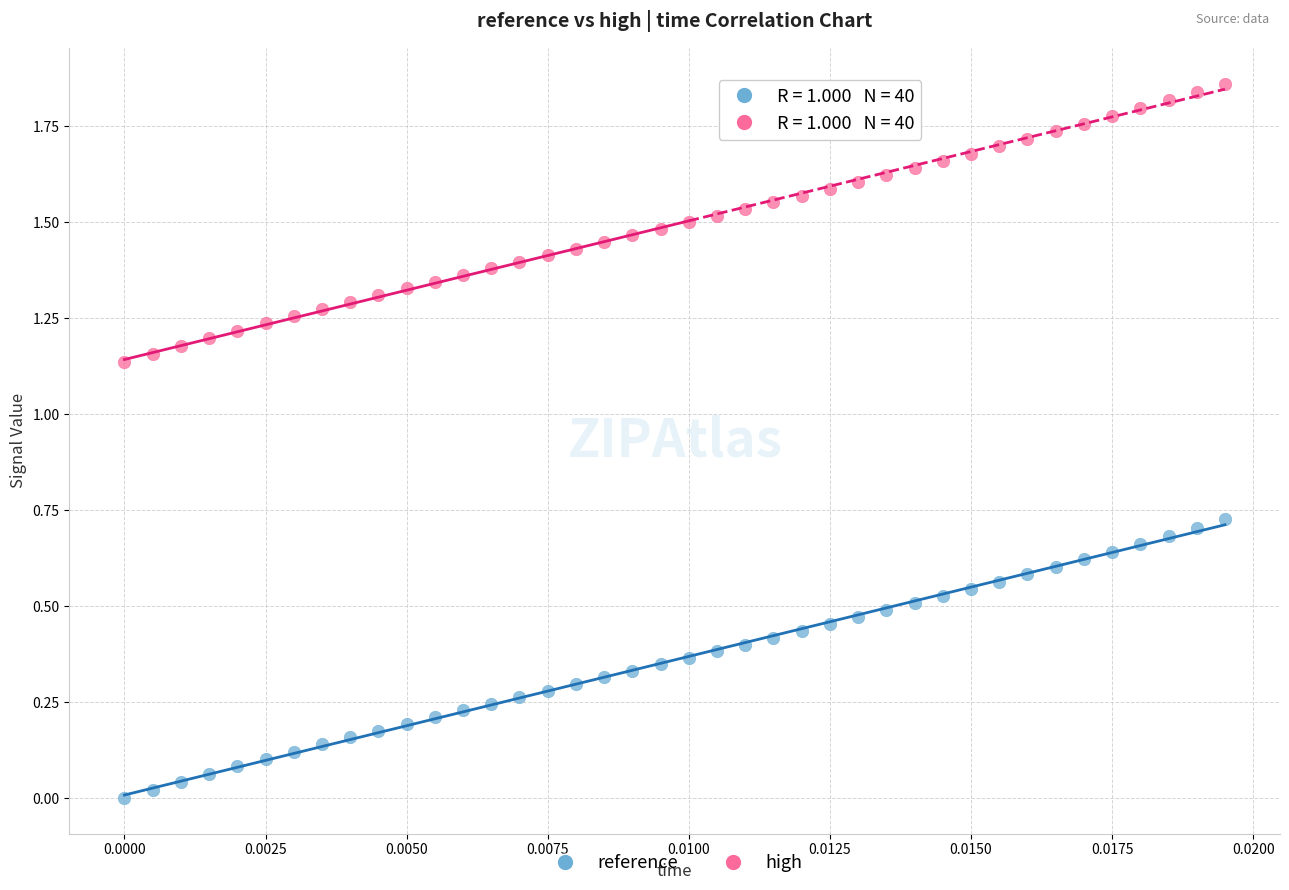

Which series has the largest Y range (max minus min)?

high